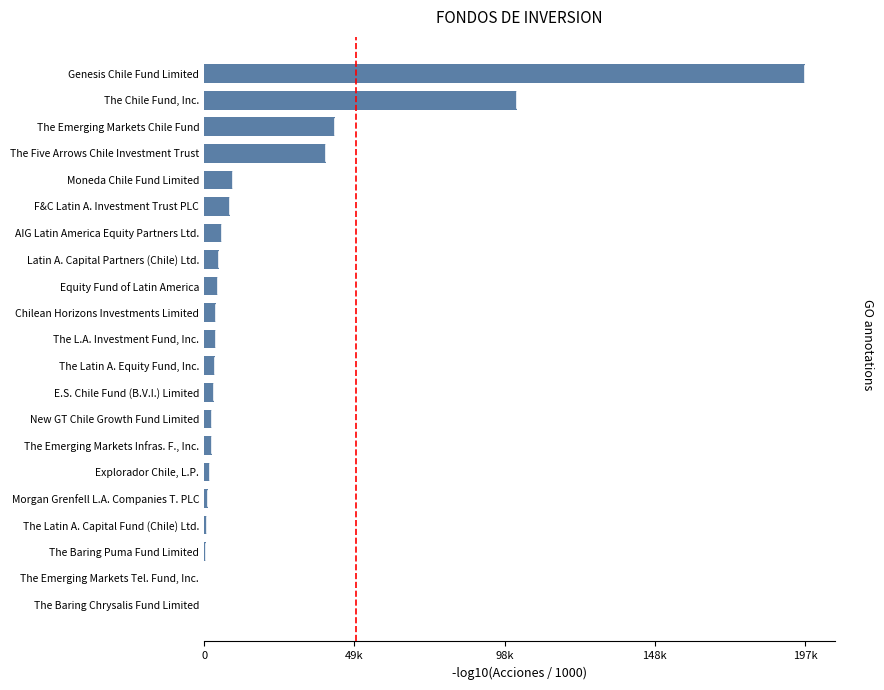

What is the sum of all values?

441863.4